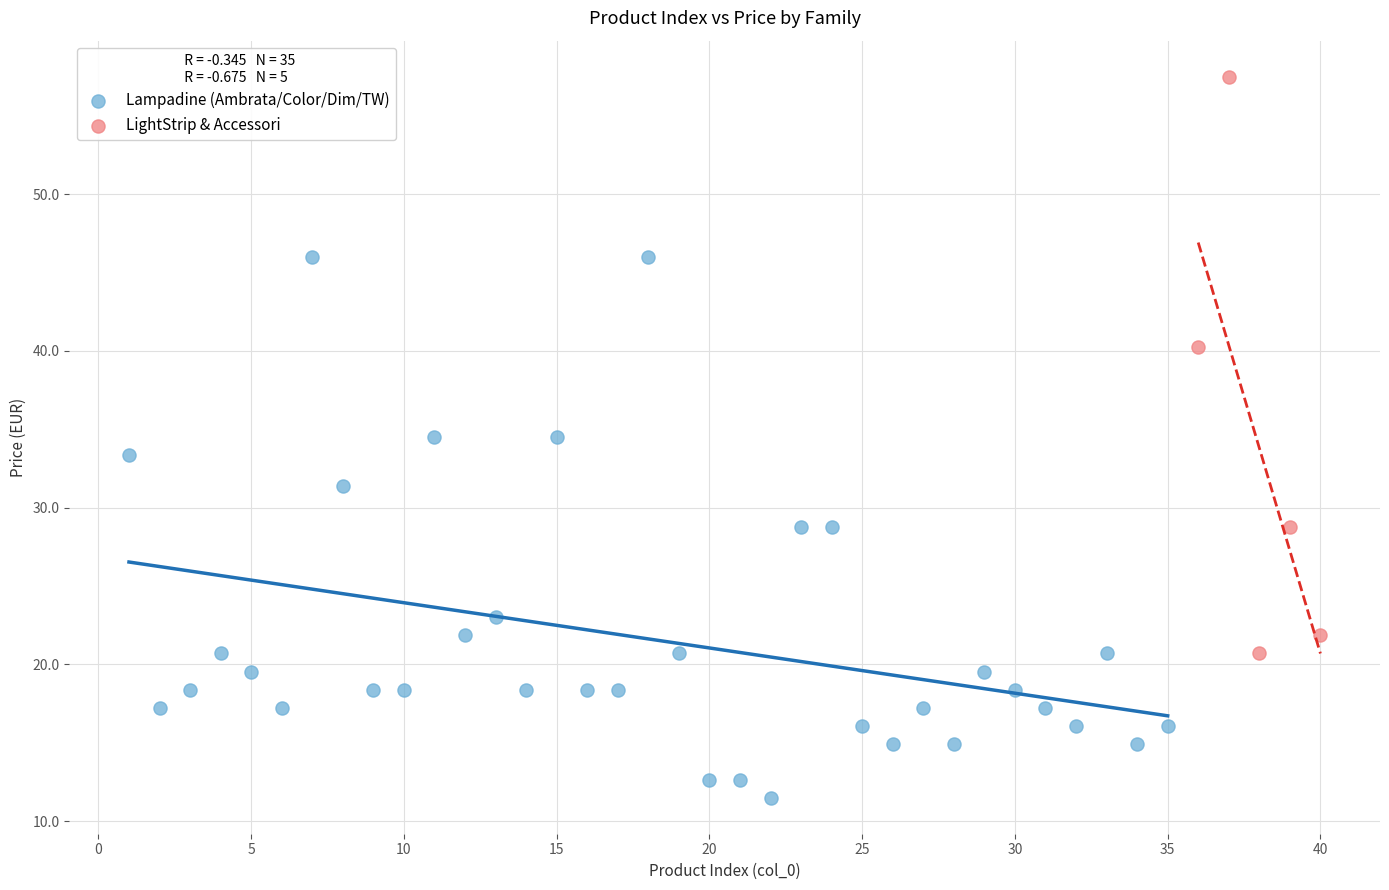

Which series reaches the maximum Y coordinate?

LightStrip & Accessori